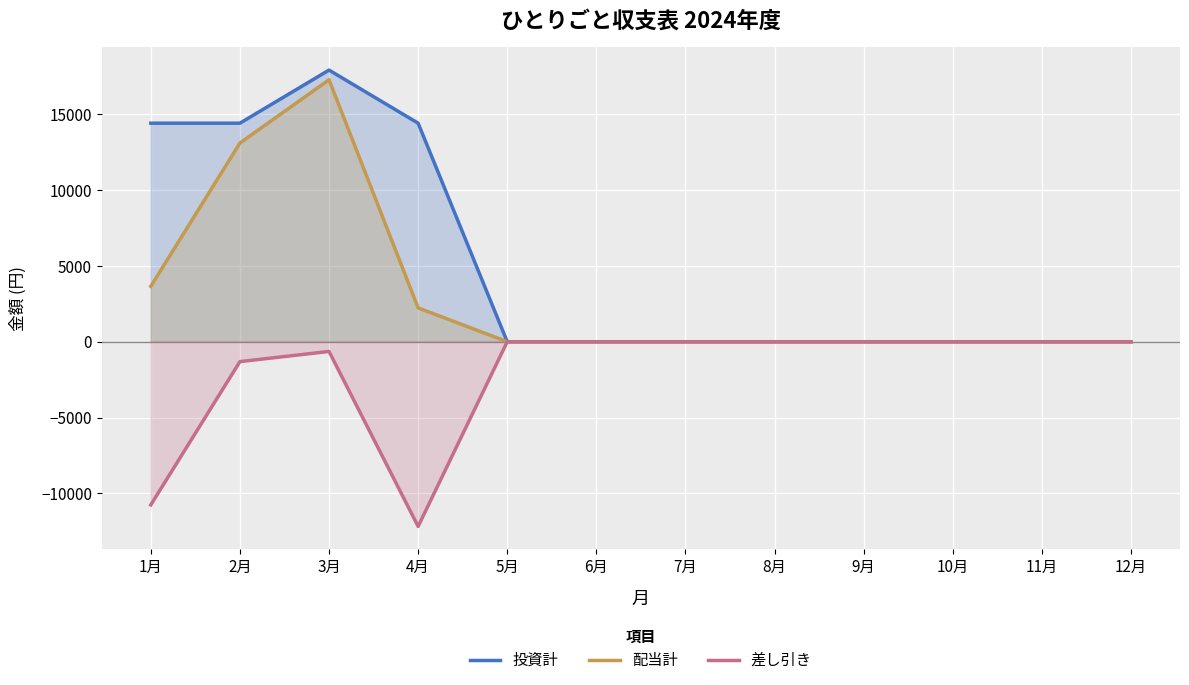

Which has a higher value, 9月 or 10月?

9月